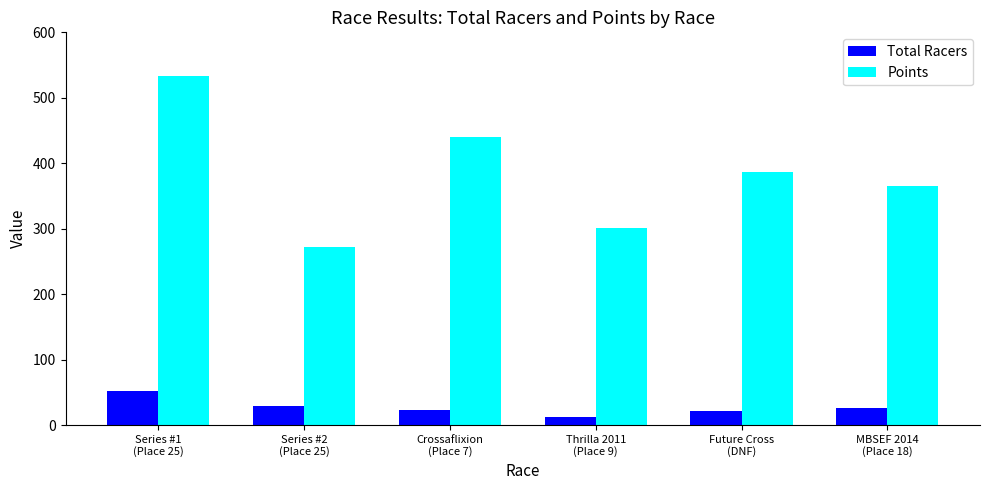

List the labels in order of Points value, largest first.

Series #1
(Place 25), Crossaflixion
(Place 7), Future Cross
(DNF), MBSEF 2014
(Place 18), Thrilla 2011
(Place 9), Series #2
(Place 25)